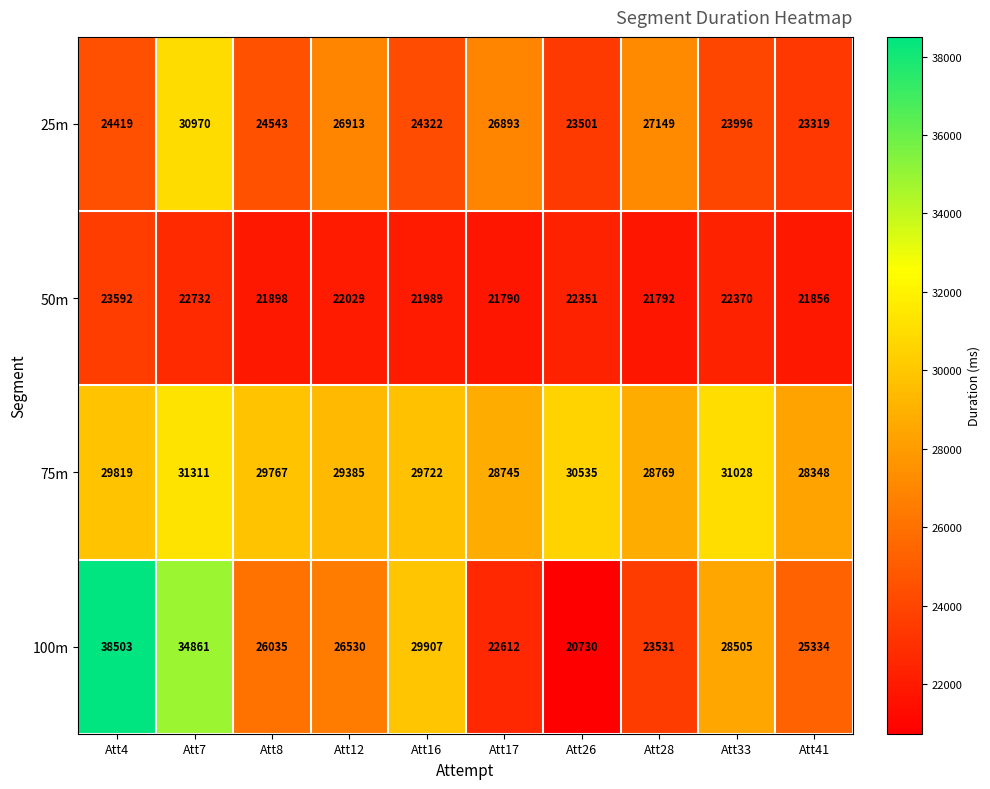

Where does the 50m series first go above 22029?

Att4